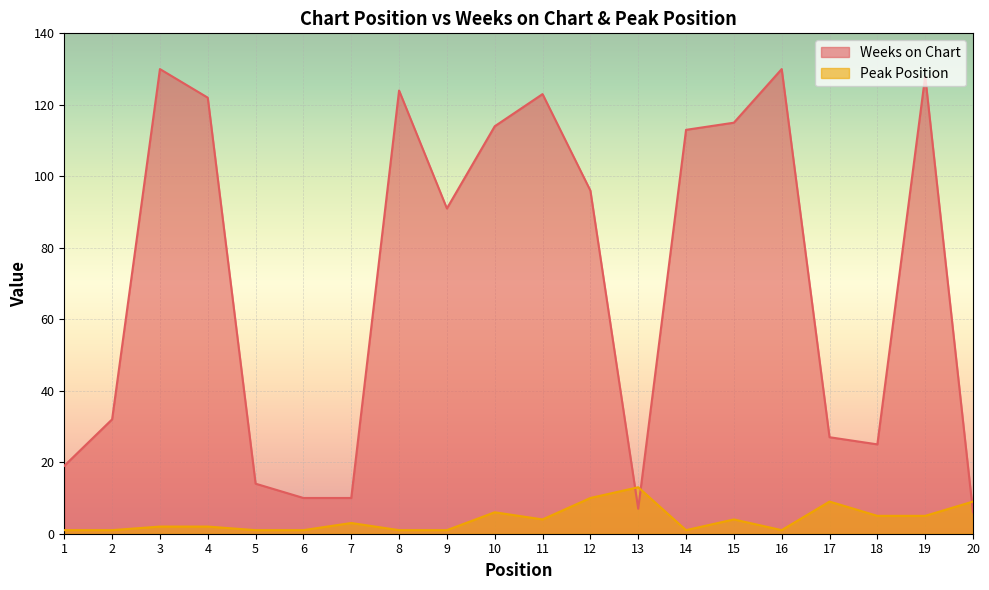

List the series in order of their peak value, highest first.

Weeks on Chart, Peak Position